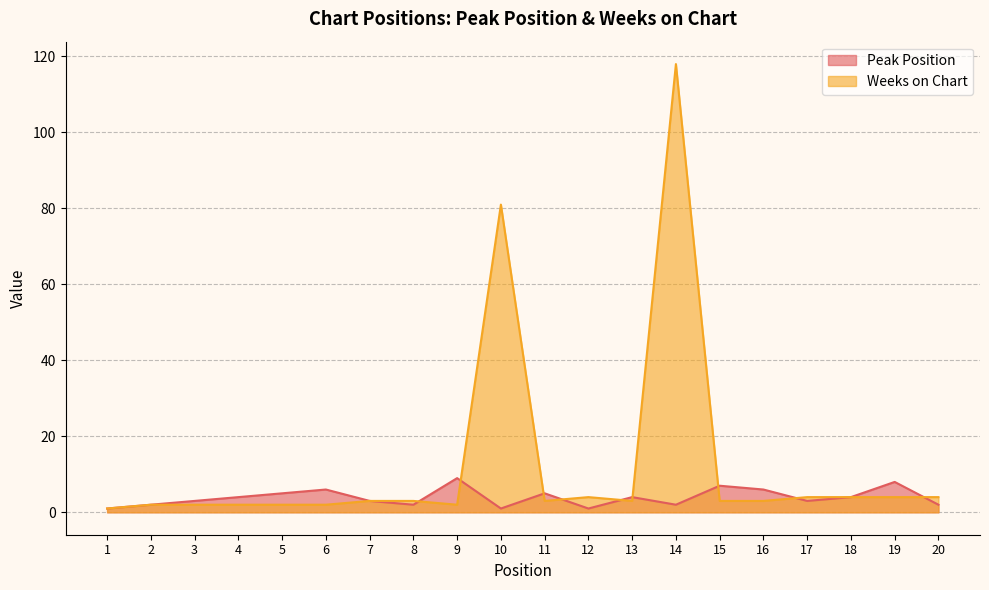

What is the minimum value for Weeks on Chart?

1